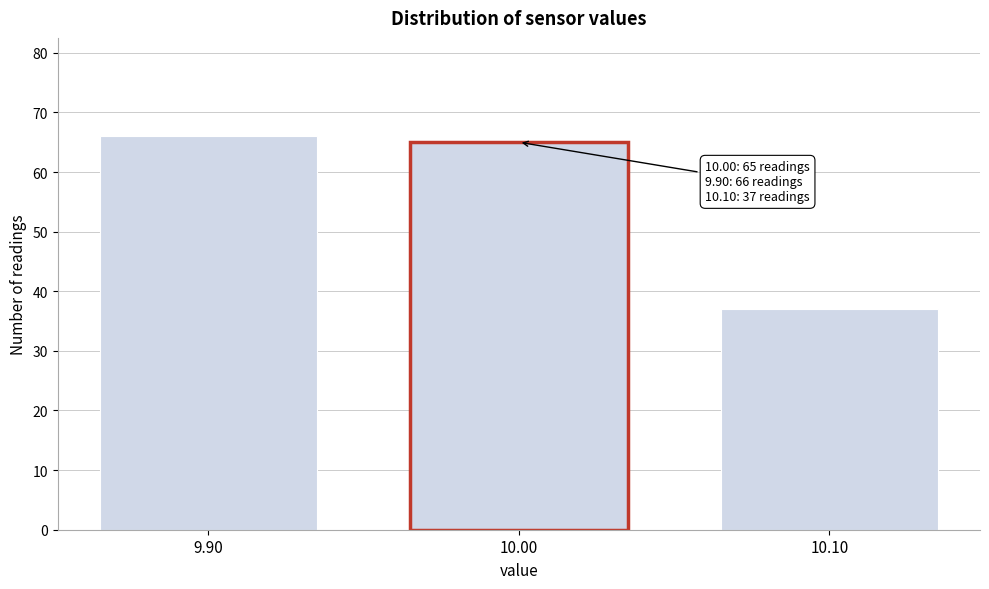

Reading left to right, what are all the values shown in this chart?

66	65	37